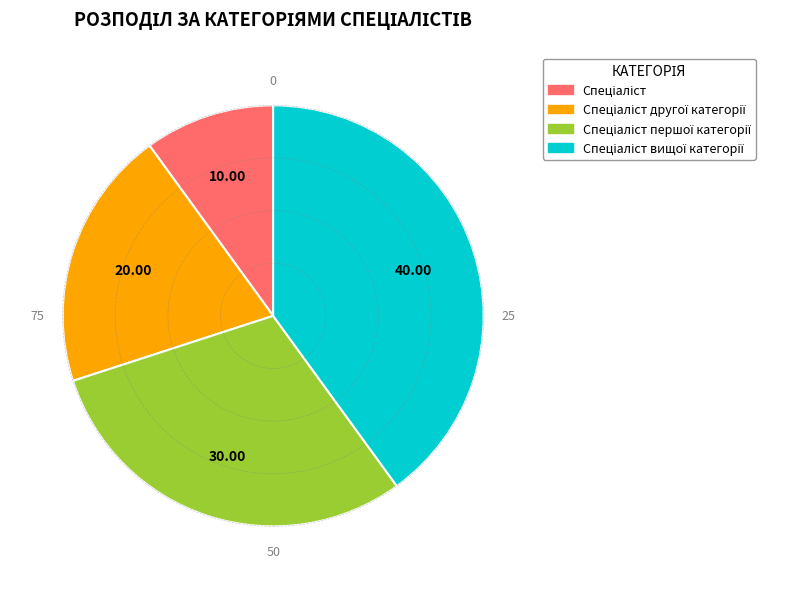

Is there any slice that represents more than half of the pie?

No